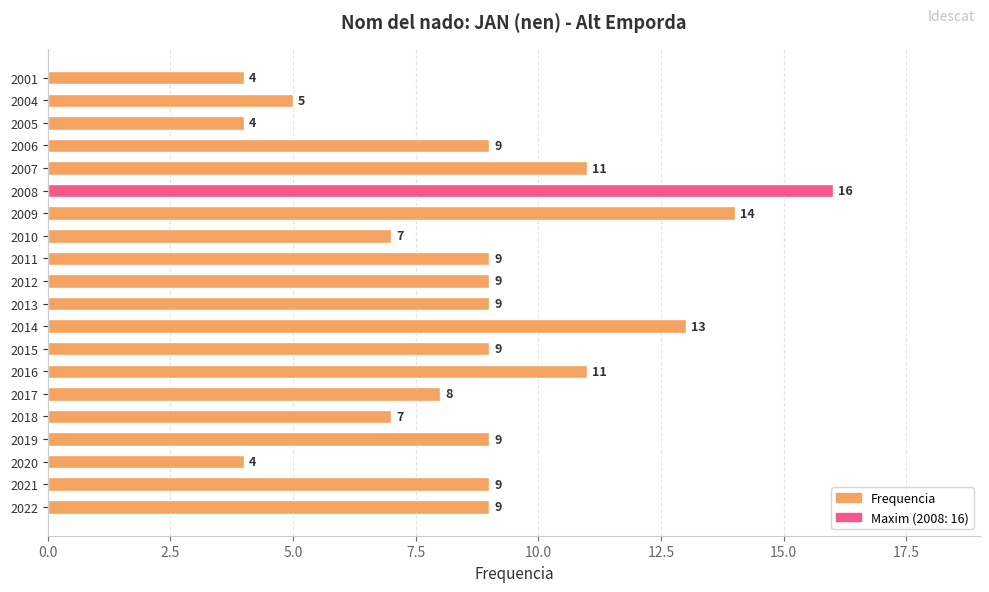

Are the bars grouped side by side (vs. stacked)?

No